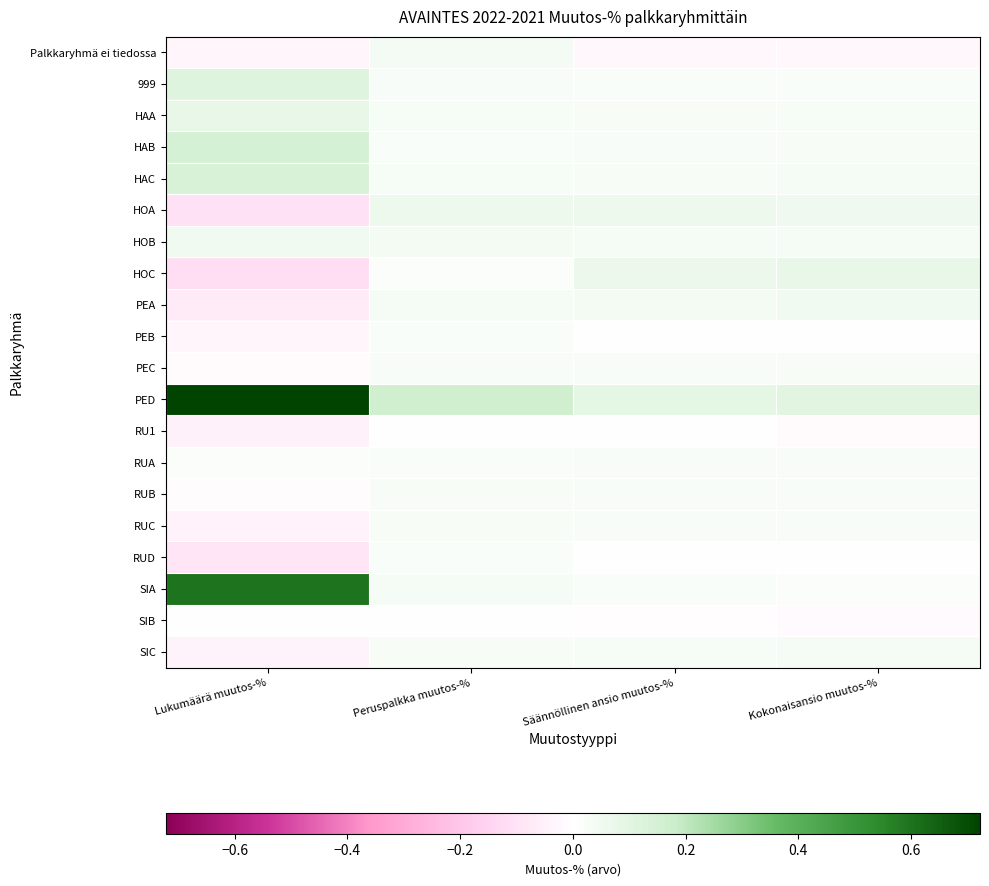

Count the number of categories in the chart.

4